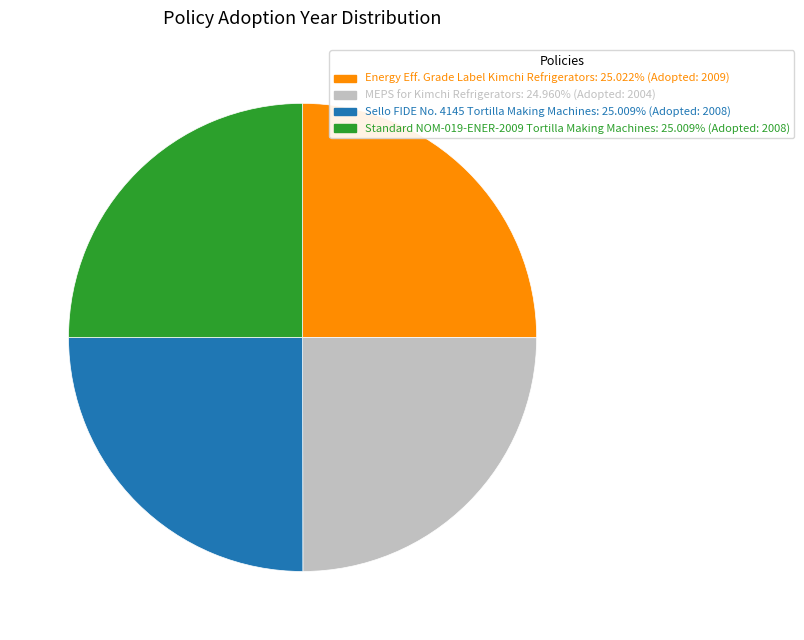

Is there a majority slice in this chart?

No